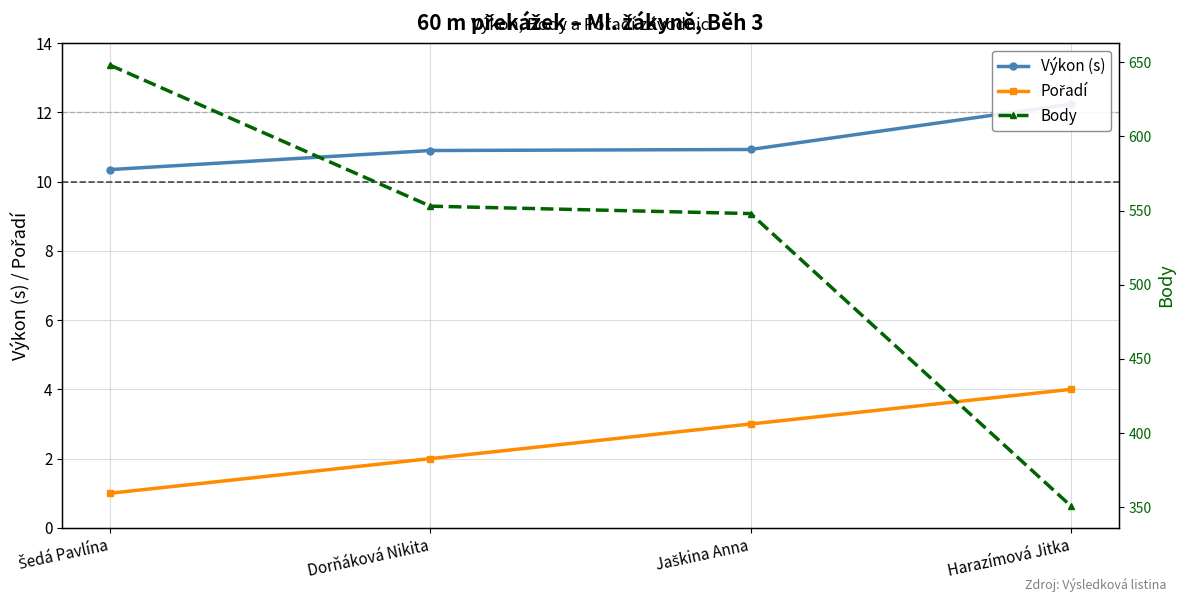

True or false: Pořadí and Výkon (s) cross at least once.

False